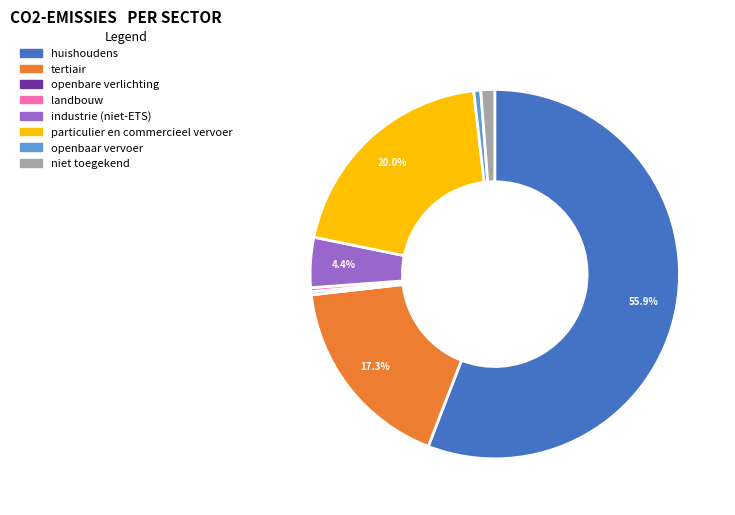

What is the ratio of the value at openbaar vervoer to the value at industrie (niet-ETS)?

0.1